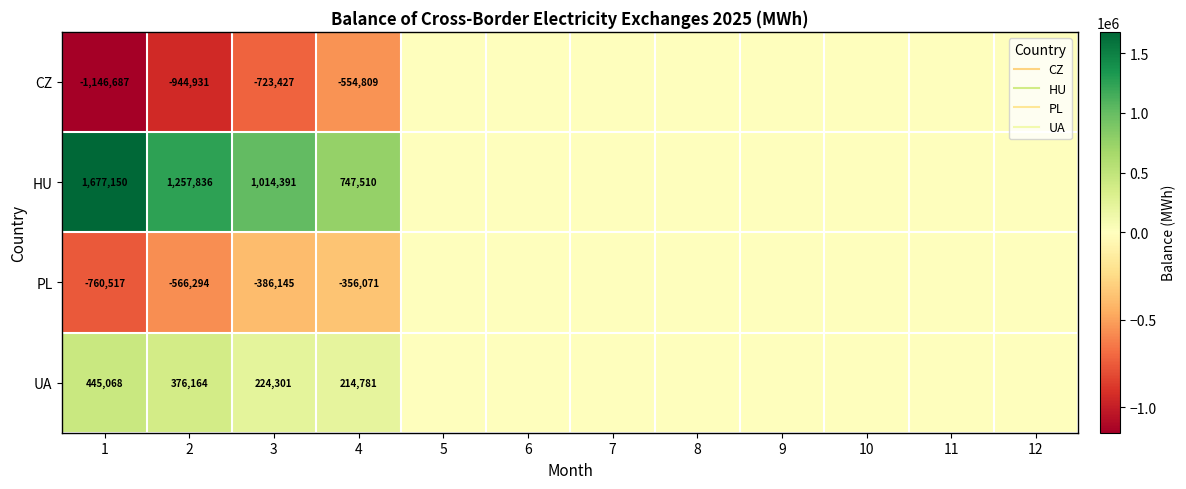

Which series has the widest spread of values?

HU